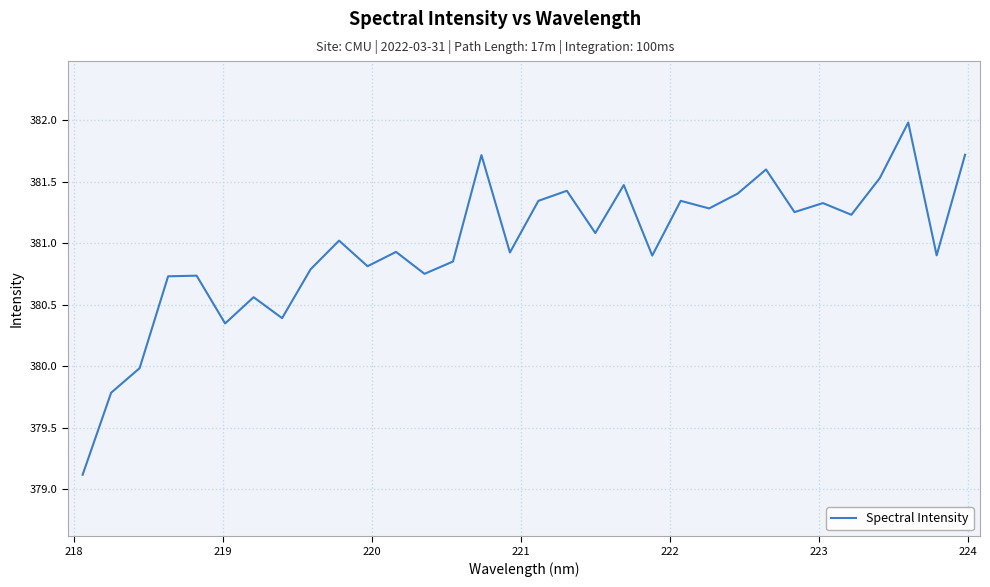

What is the greatest value displayed?

382.0